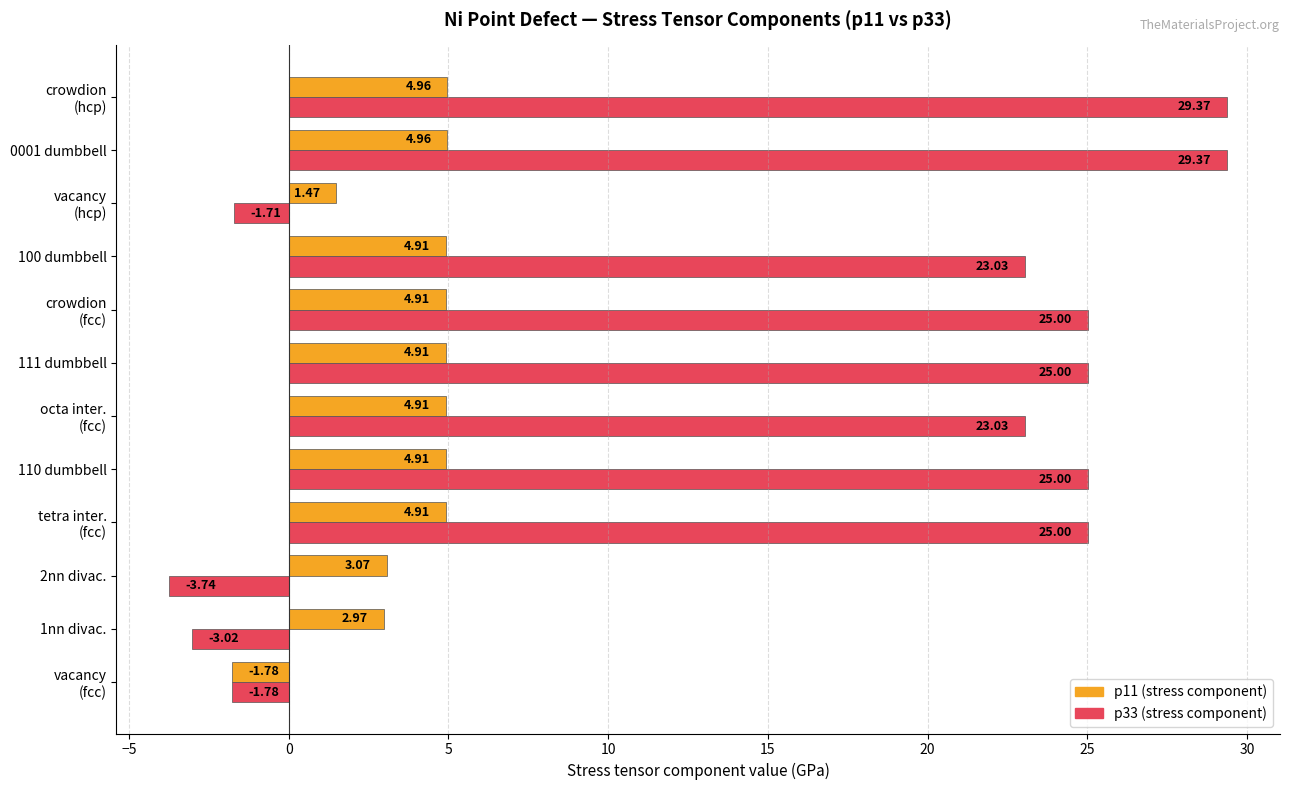

What is the total value across all series at 2nn divac.?

-0.7